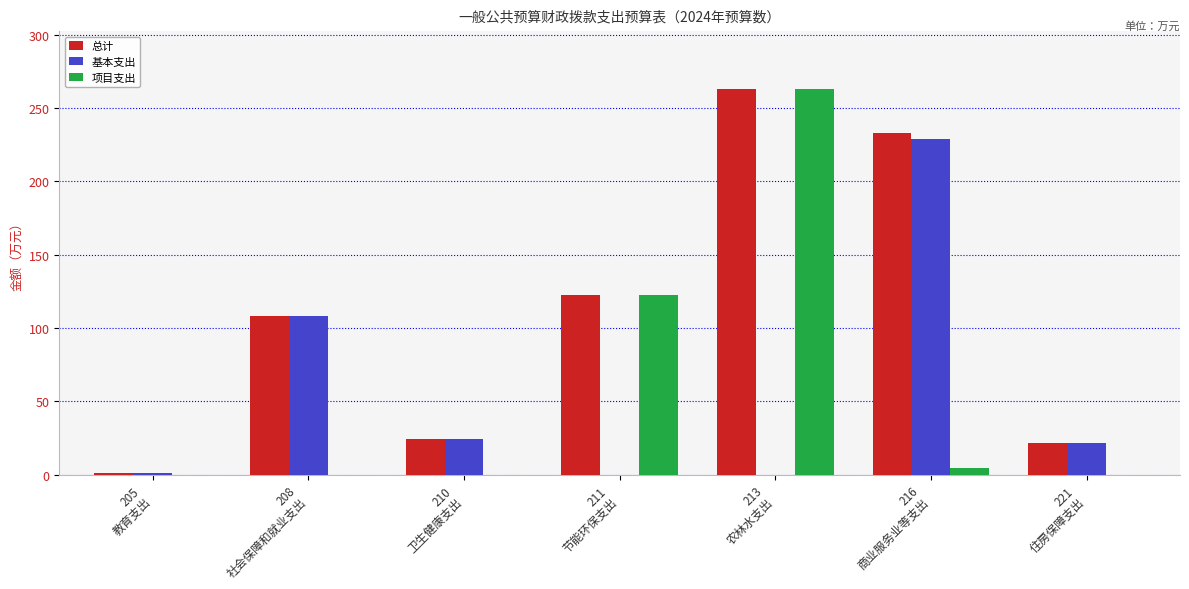

Where is 总计 nearest to the value 131?

211
节能环保支出